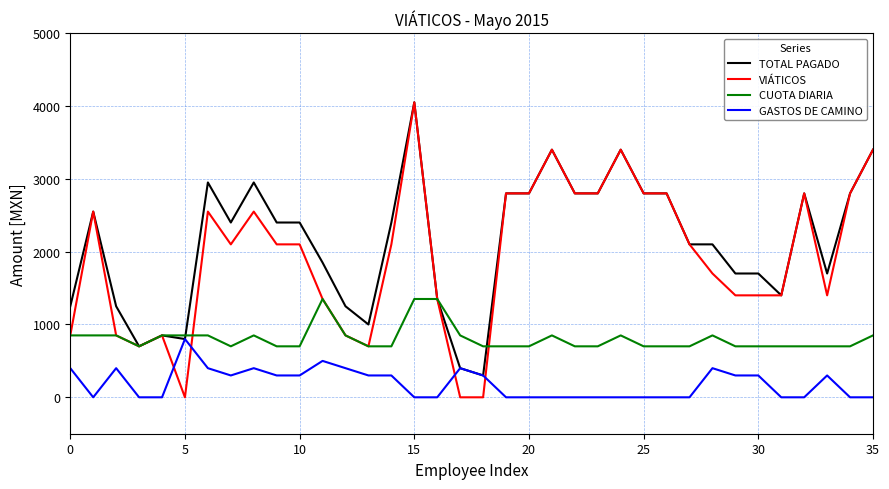

What is the maximum value shown in the chart?

4050